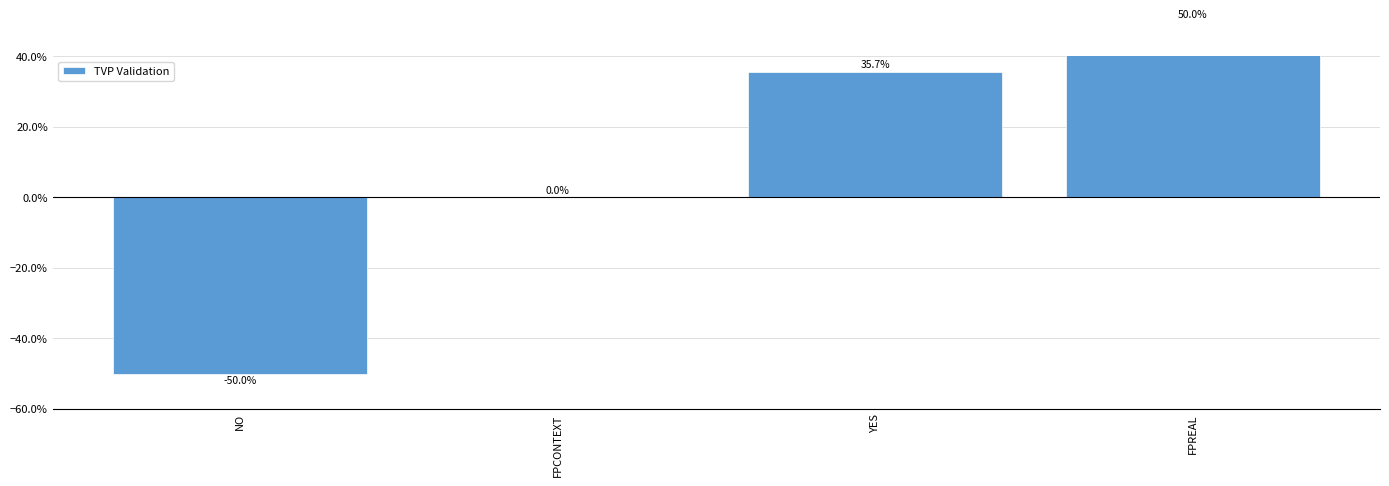

What is the change in value from FPCONTEXT to FPREAL?

+0.5